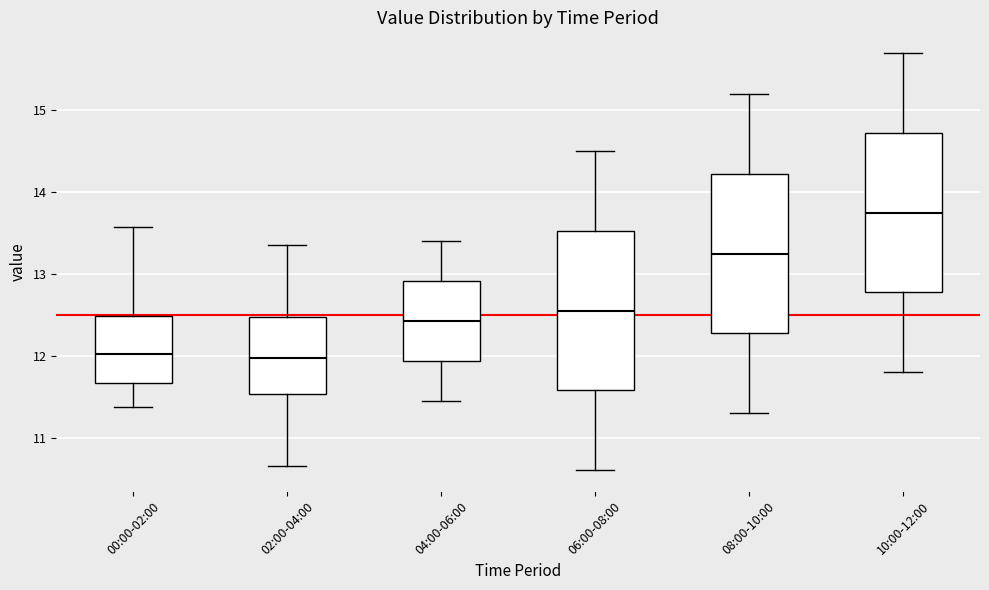

Reading left to right, read every box against the y-axis: the position of its median line, the range the box covers, and the ends of its whiskers. The values are not printed on the chart, so give them approximately, as read against the axis.

00:00-02:00: median 12.0, box 11.7 to 12.5, whiskers 11.4 to 13.6
02:00-04:00: median 12.0, box 11.5 to 12.5, whiskers 10.7 to 13.4
04:00-06:00: median 12.4, box 11.9 to 12.9, whiskers 11.5 to 13.4
06:00-08:00: median 12.6, box 11.6 to 13.5, whiskers 10.6 to 14.5
08:00-10:00: median 13.3, box 12.3 to 14.2, whiskers 11.3 to 15.2
10:00-12:00: median 13.8, box 12.8 to 14.7, whiskers 11.8 to 15.7